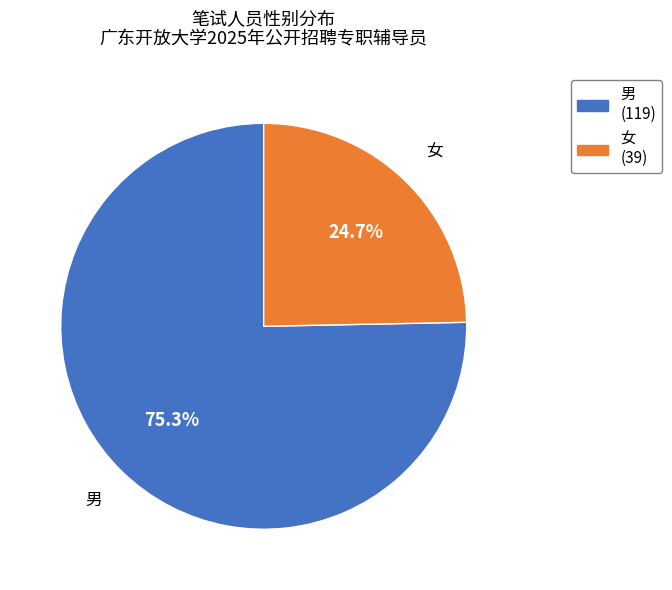

To the nearest percent, what is the difference between the largest and smallest slice percentages?

51%